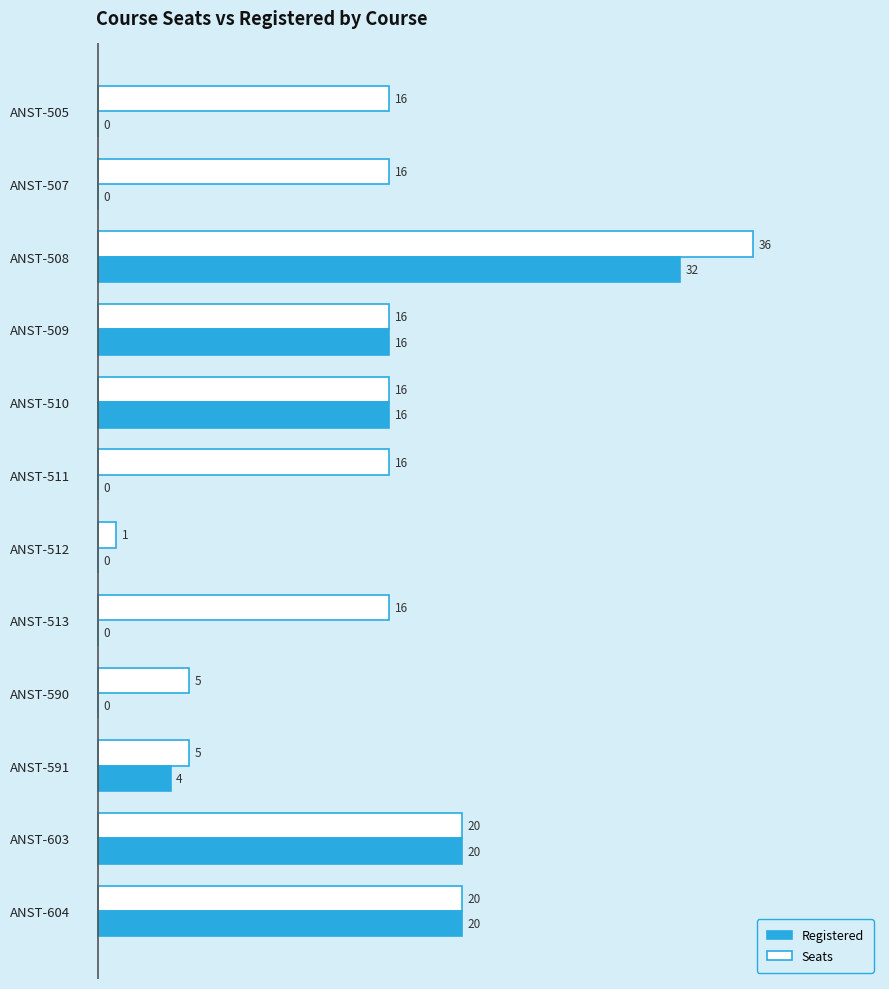

The Registered series shows 0 at ANST-513. True or false?

True